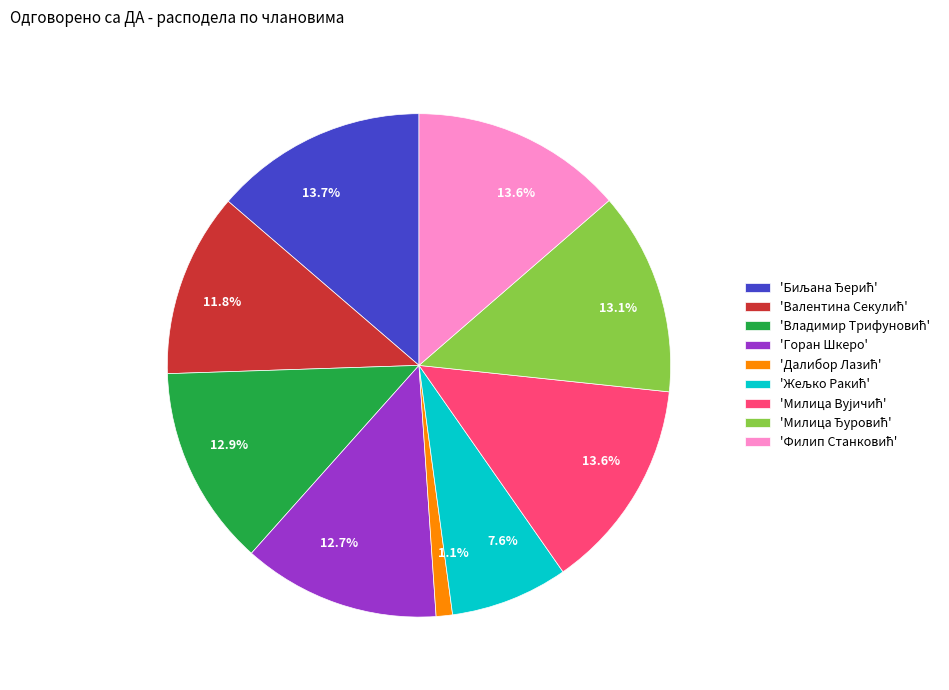

Is 'Горан Шкеро' the majority of the pie?

No